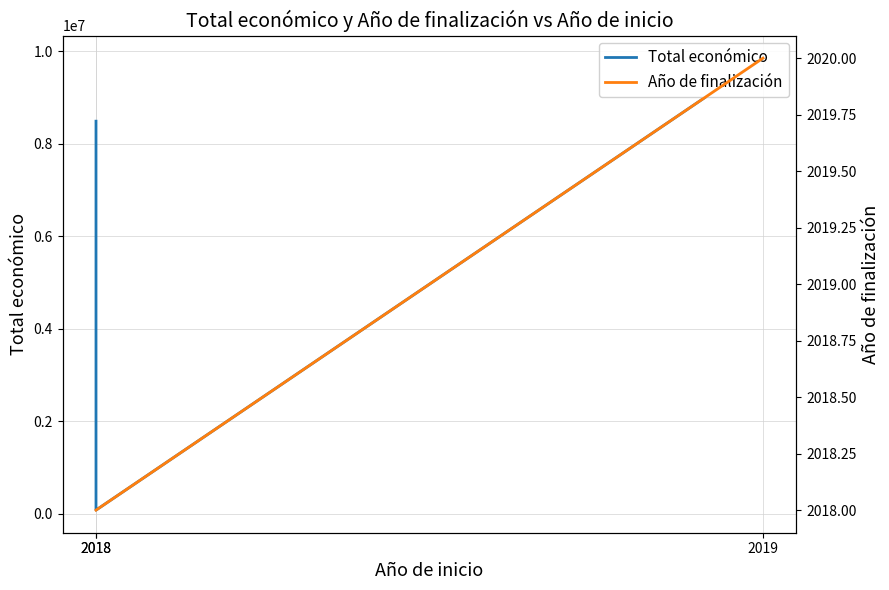

Which category has the lowest value in the Año de finalización series?

2018